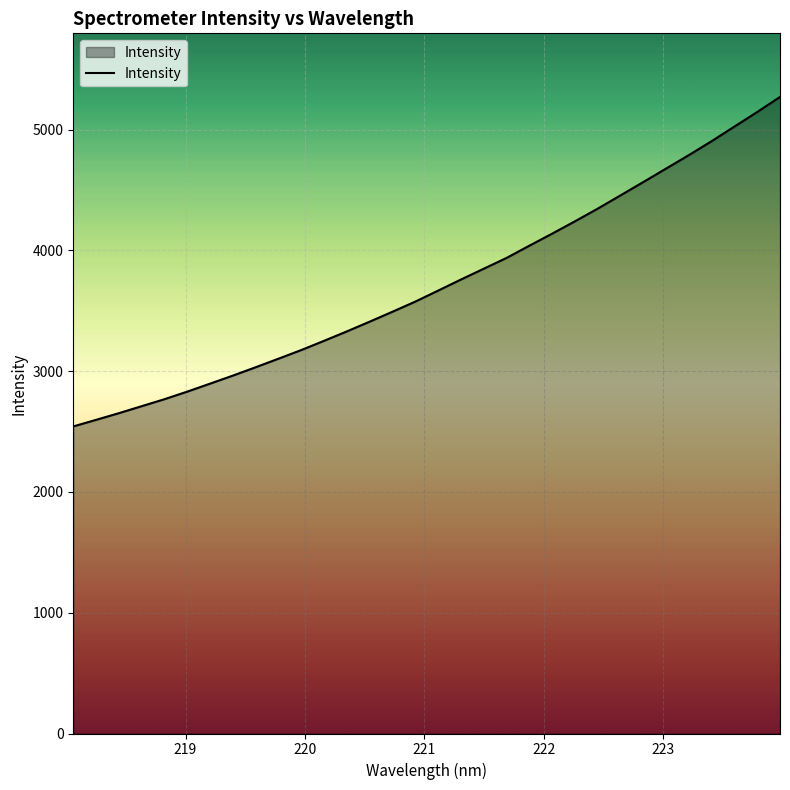

What is the difference between the maximum and minimum values?

2727.2